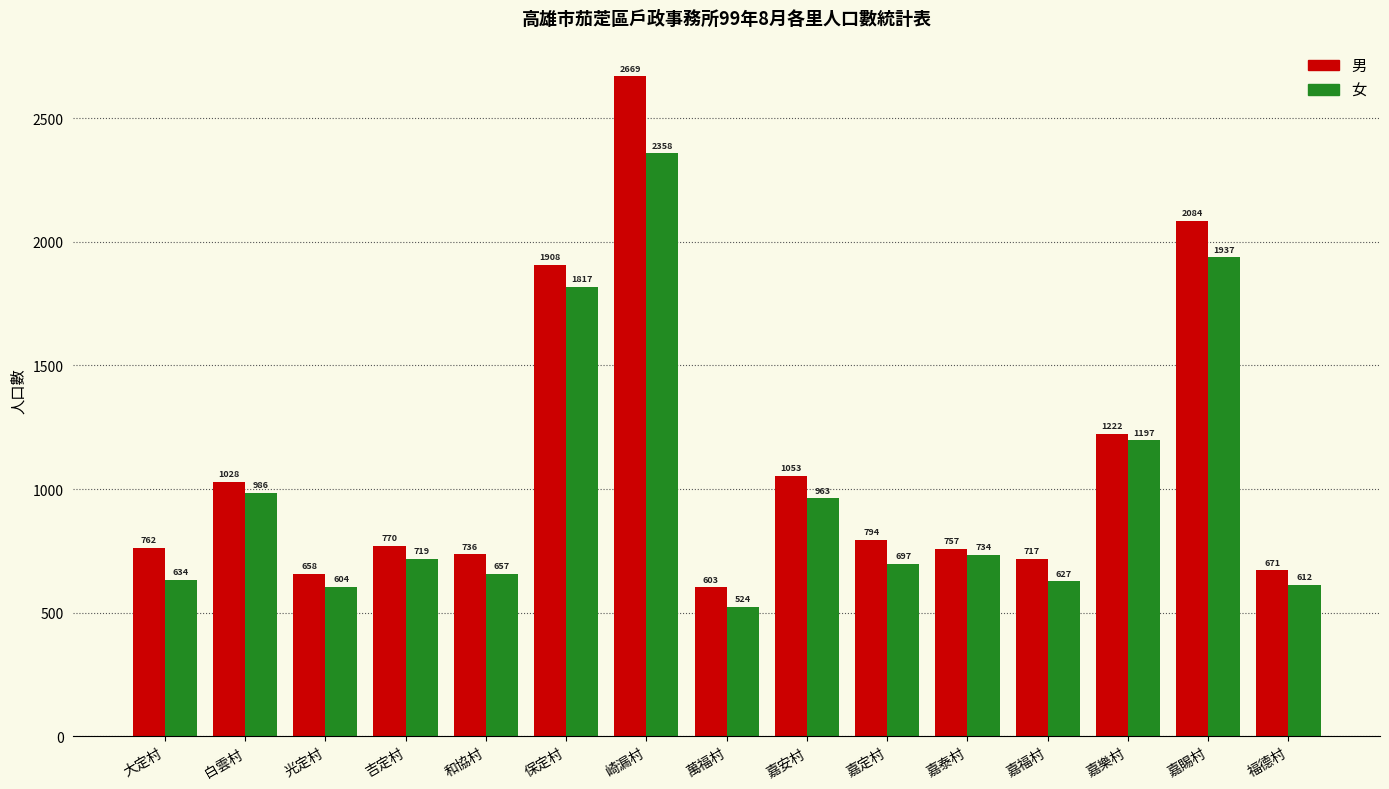

What is the sum of all 男 values?

16432